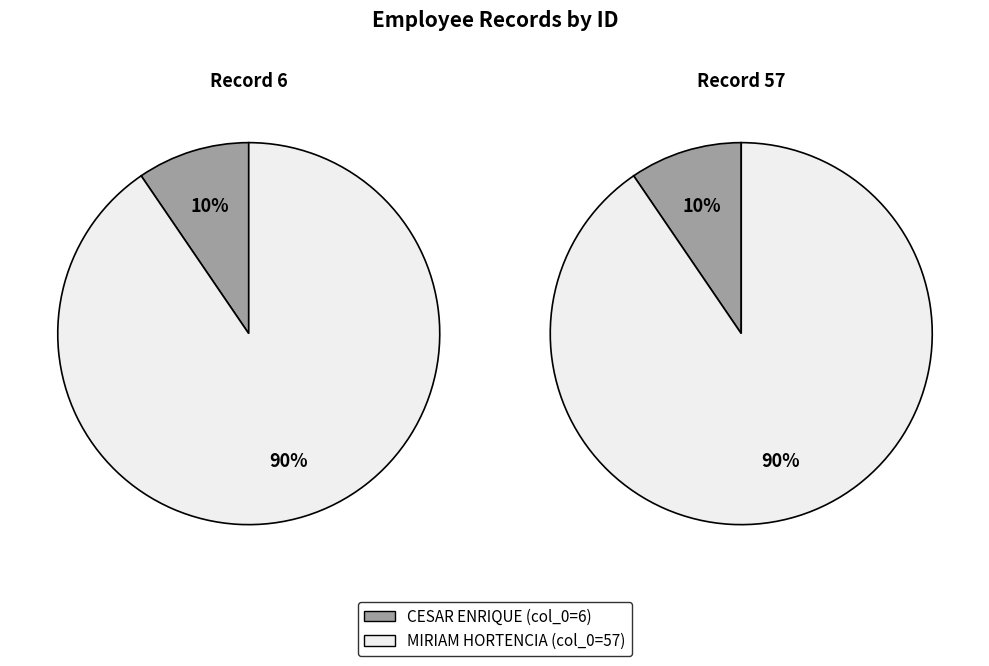

The MIRIAM HORTENCIA slice represents 90% of the pie. True or false?

True